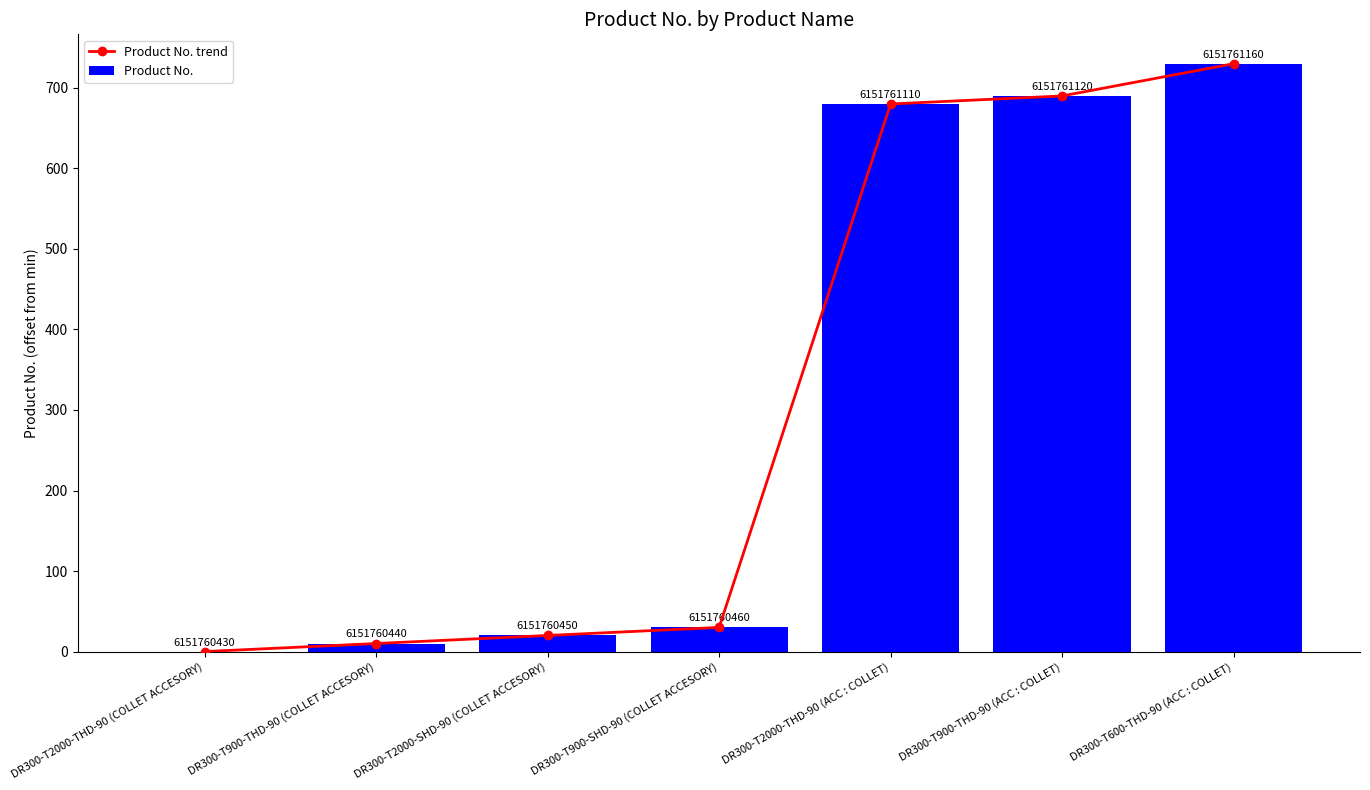

How many groups of bars are there?

7